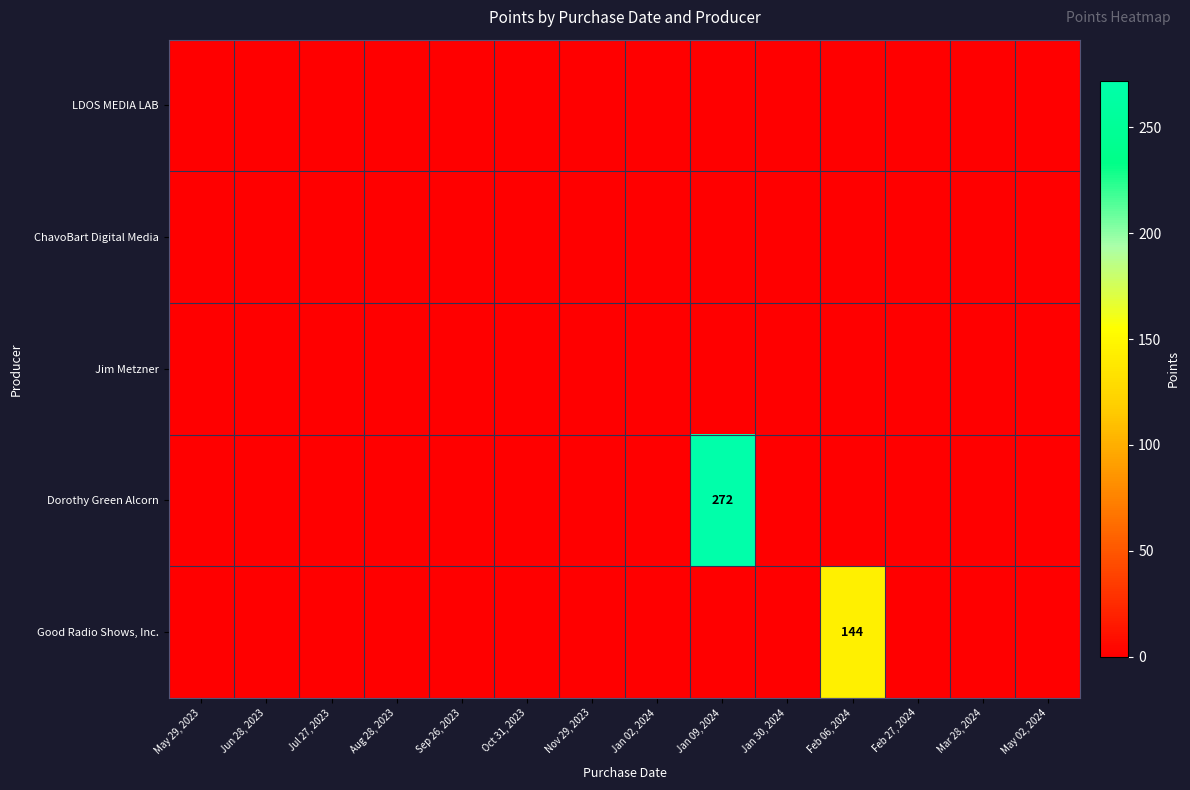

At which category is the sum across all series the highest?

Jan 09, 2024